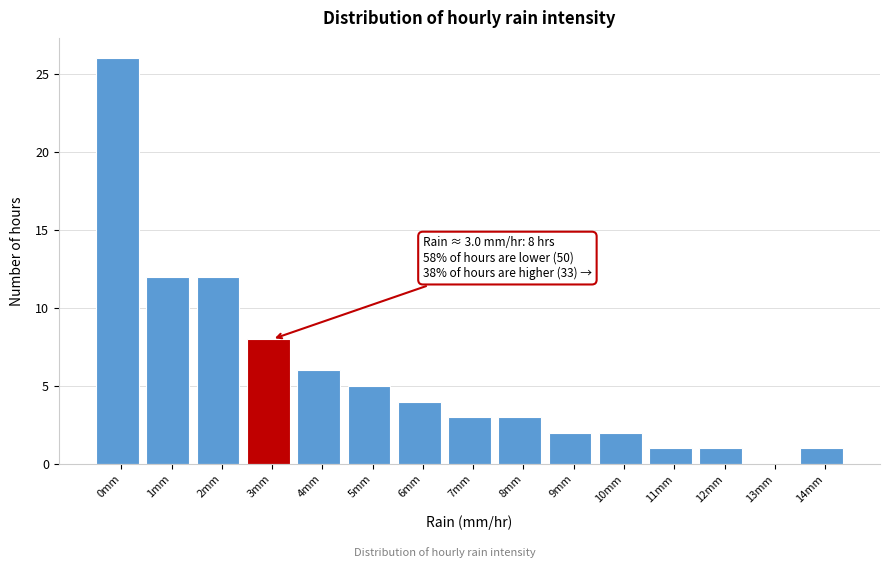

Reading left to right, extract all data points from this chart.

0mm=26	1mm=12	2mm=12	3mm=8	4mm=6	5mm=5	6mm=4	7mm=3	8mm=3	9mm=2	10mm=2	11mm=1	12mm=1	13mm=0	14mm=1